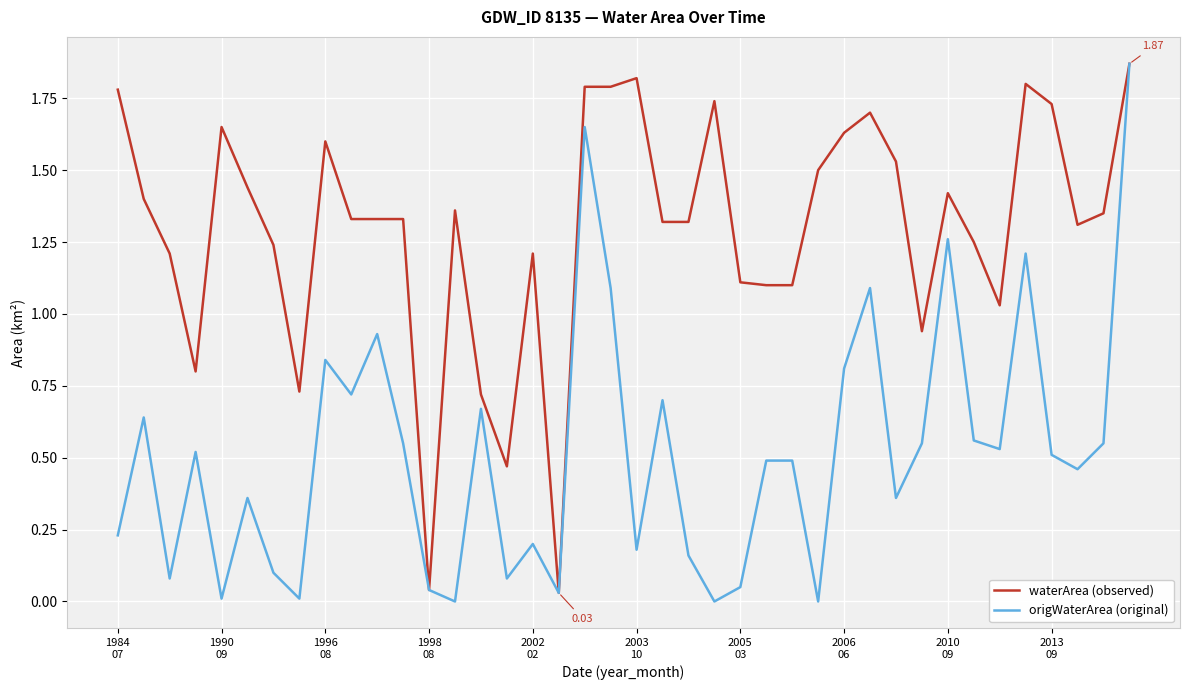

At how many categories does at least one series exceed 1?

33